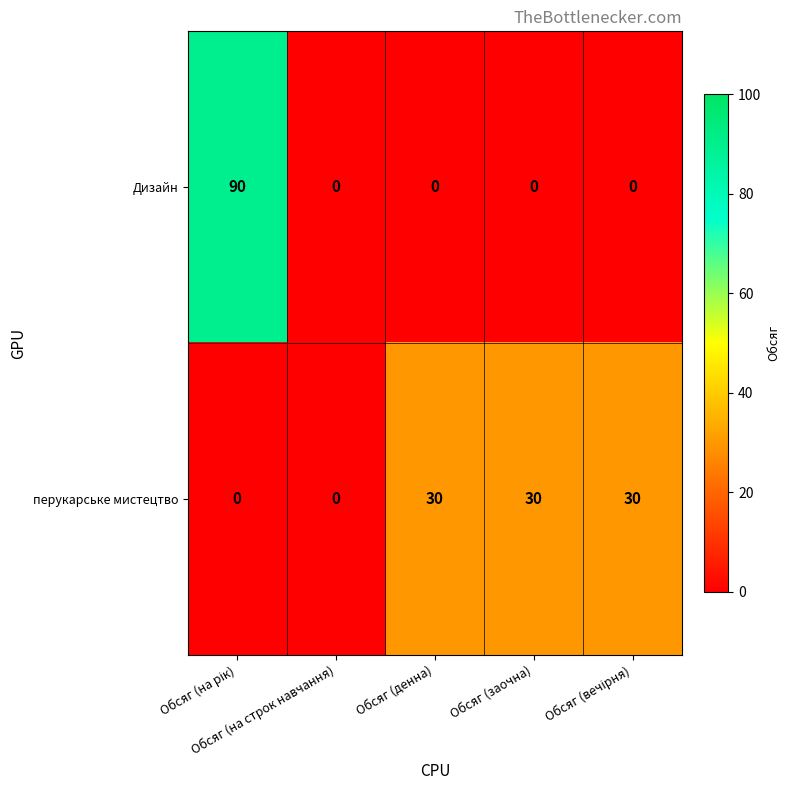

Rank the series by their maximum value, from highest to lowest.

Дизайн, перукарське мистецтво